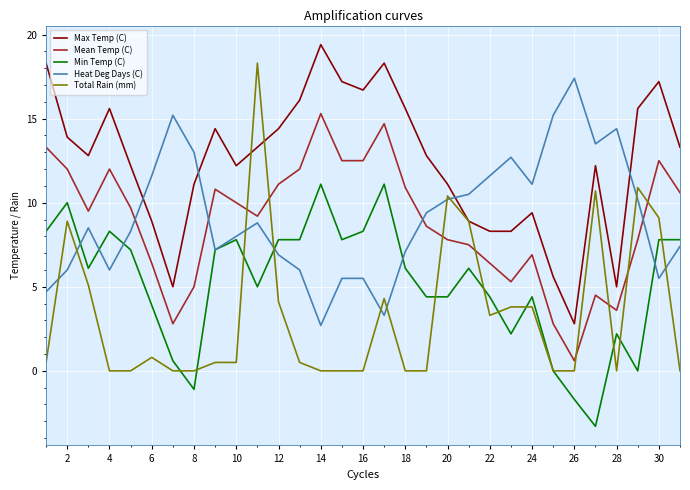

What is the difference between the maximum and minimum values in the Heat Deg Days (C) series?

14.7